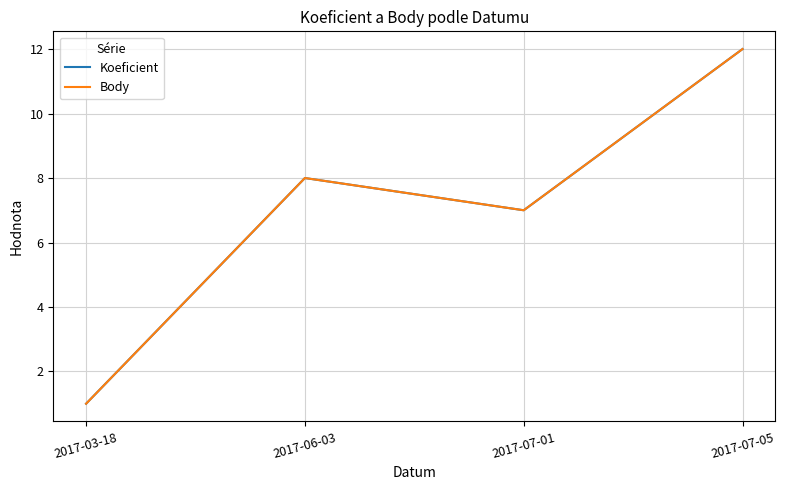

What is the value of the Koeficient point at the 4th from the left?

12